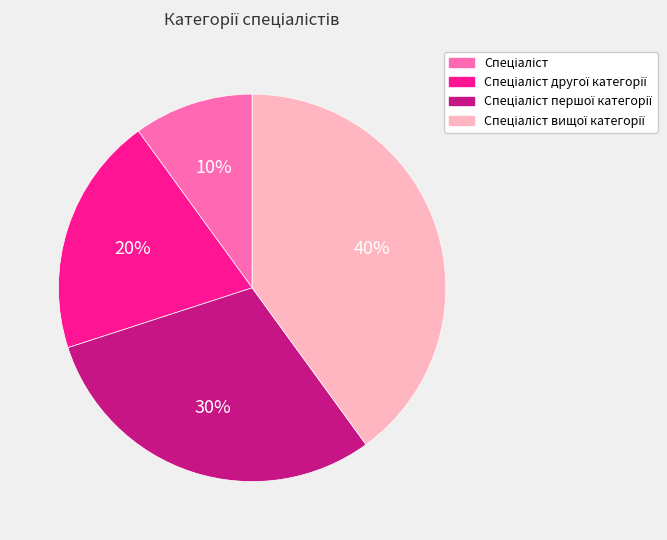

To the nearest percent, what is the difference between the largest and smallest slice percentages?

30%